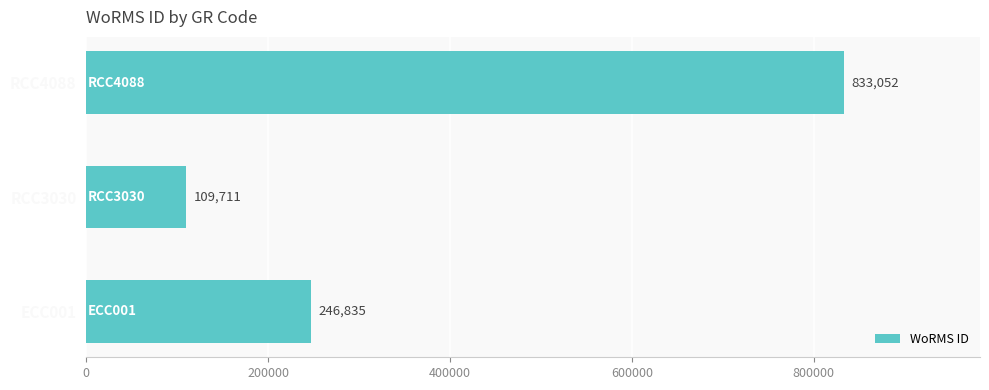

Which label corresponds to the smallest value in the chart?

RCC3030